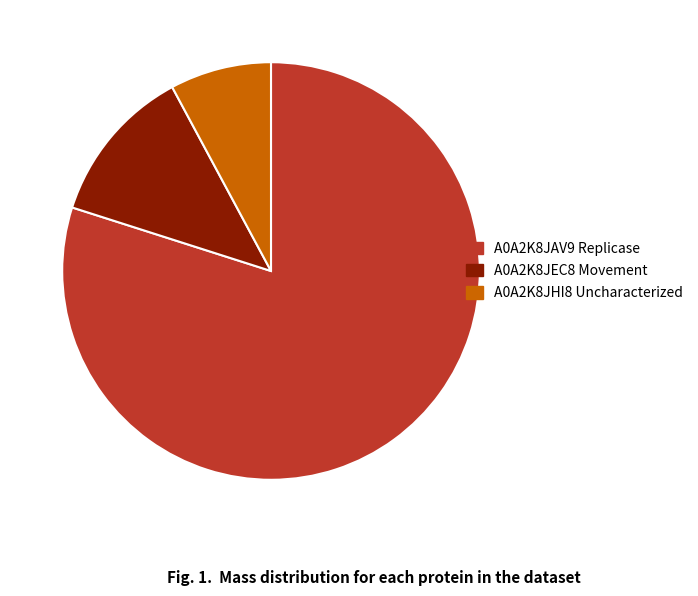

Which category has the smallest portion of the pie?

A0A2K8JHI8 Uncharacterized